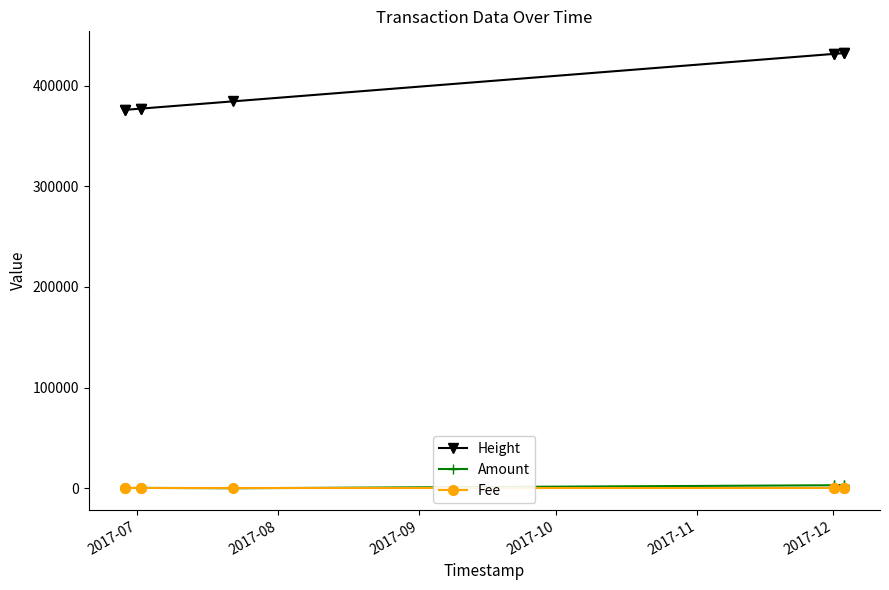

At how many categories does at least one series exceed 170385?

9